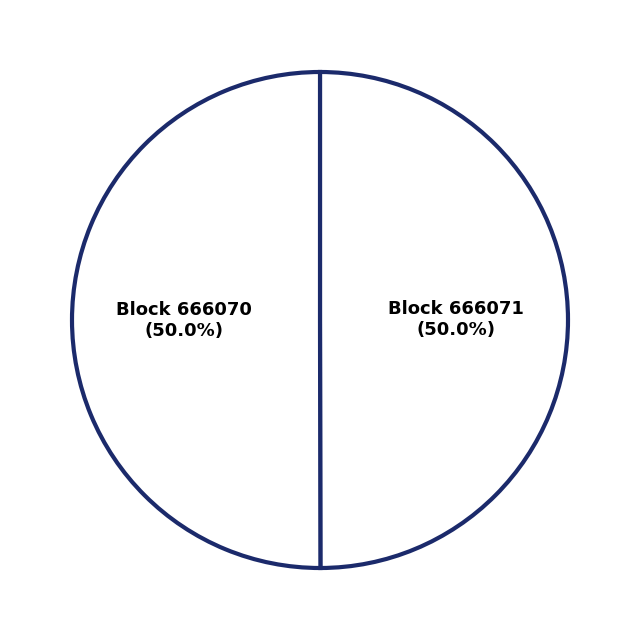

What percentage do Block 666070 (50.0%) and Block 666071 (50.0%) together represent?

100.0%